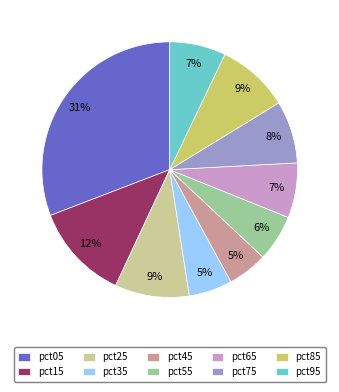

To the nearest percent, what is the average slice percentage?

10%